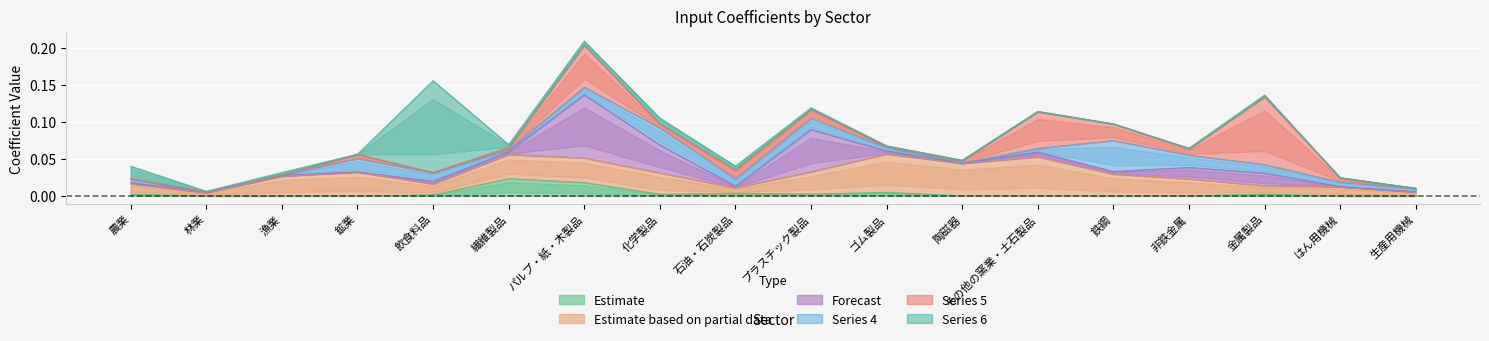

At which category is the sum across all series the highest?

パルプ・紙・木製品